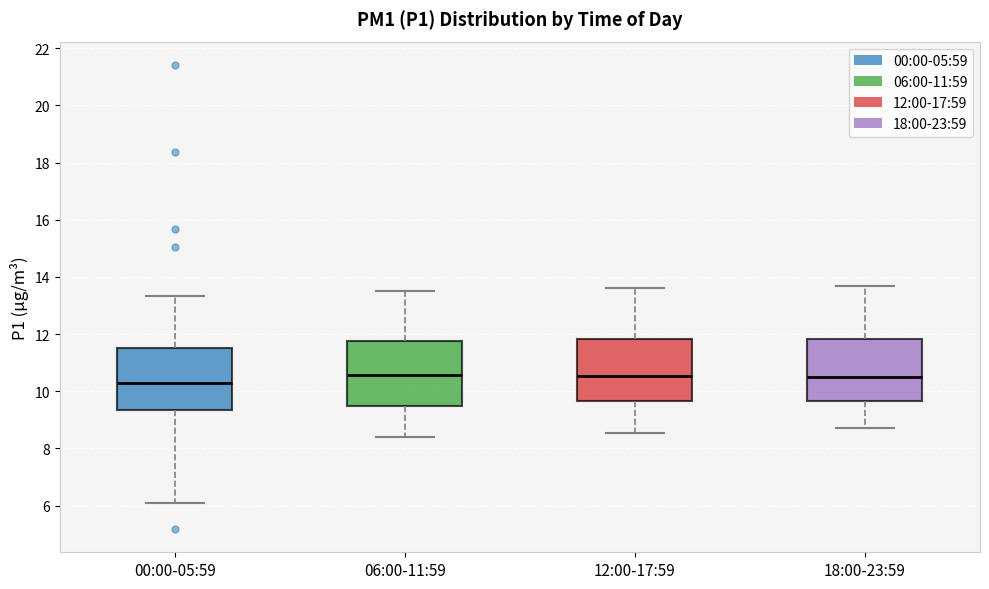

Reading left to right, transcribe this box plot: for each box, give where its median line is, the range the box spans, and where its two whiskers end, as read against the y-axis. The values are not printed on the chart, so give them approximately, as read against the axis.

00:00-05:59: median 10.2, box 9.4 to 11.6, whiskers 6.2 to 13.4
06:00-11:59: median 10.6, box 9.4 to 11.8, whiskers 8.4 to 13.6
12:00-17:59: median 10.6, box 9.6 to 11.8, whiskers 8.6 to 13.6
18:00-23:59: median 10.6, box 9.6 to 11.8, whiskers 8.8 to 13.8